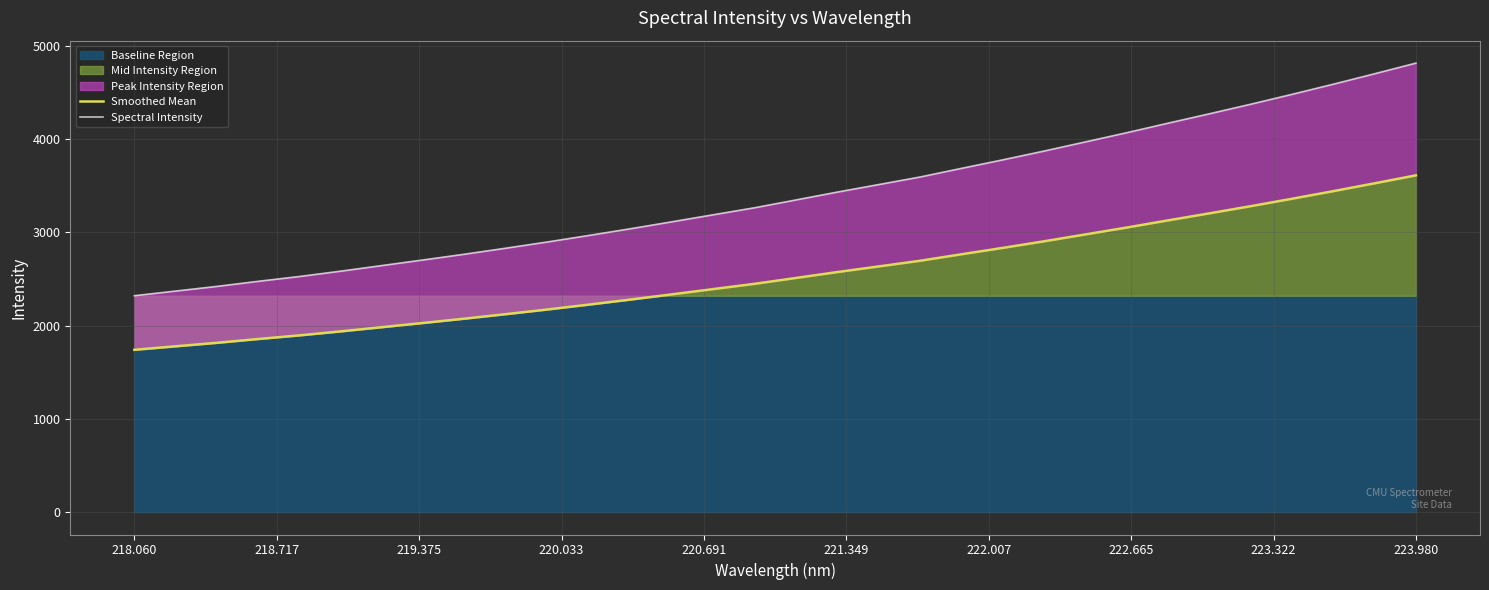

What is the maximum value for Mid Intensity Region?

3613.1